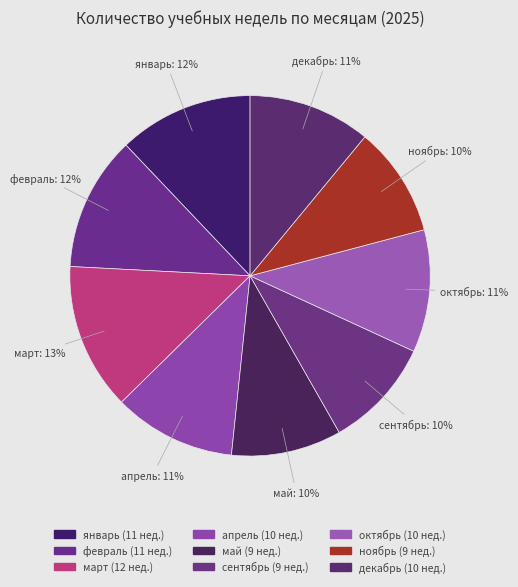

Which slice is the largest?

март